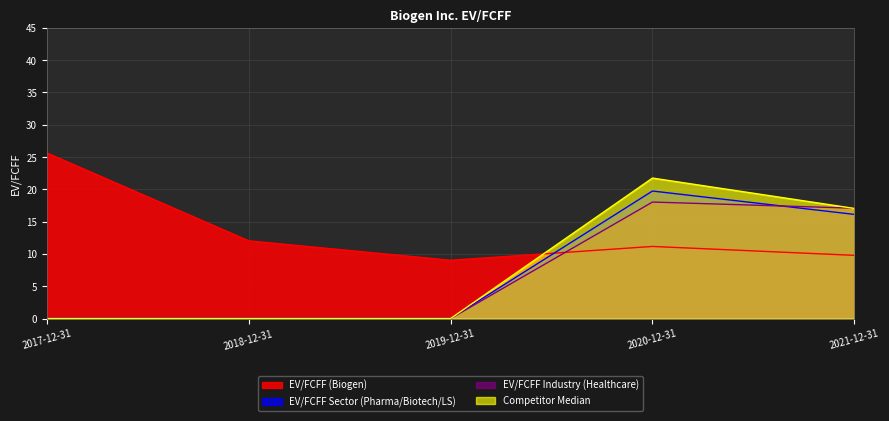

Where is the first local maximum for EV/FCFF (Biogen)?

2020-12-31